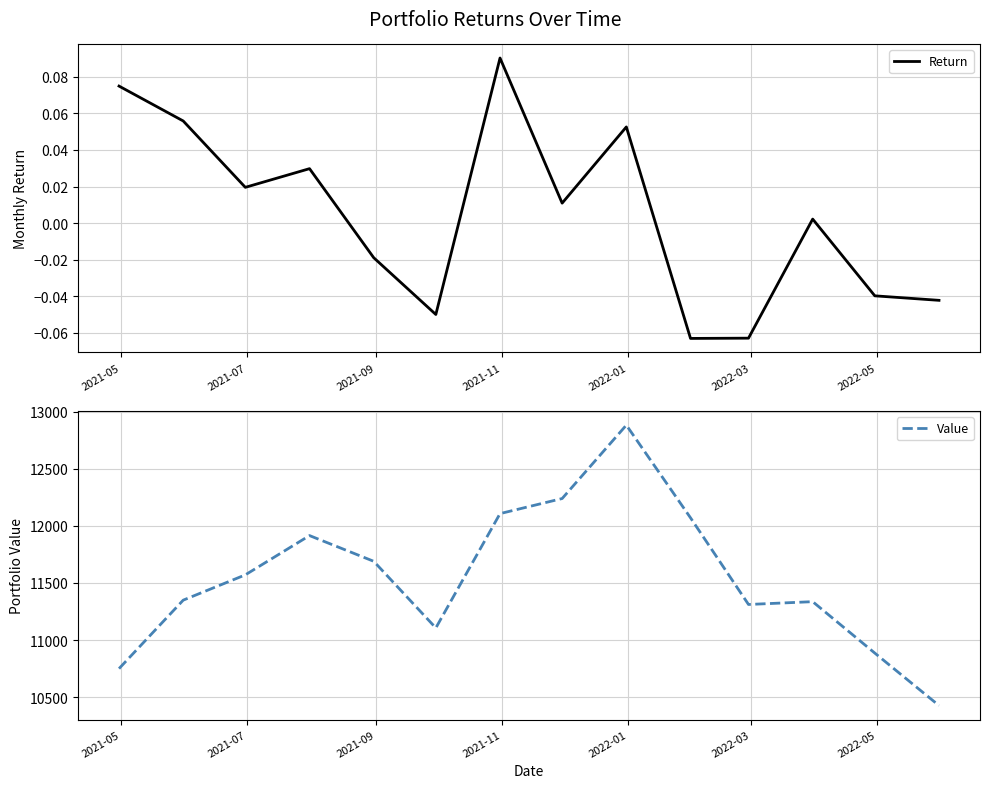

What is the maximum value for Value?

12884.0